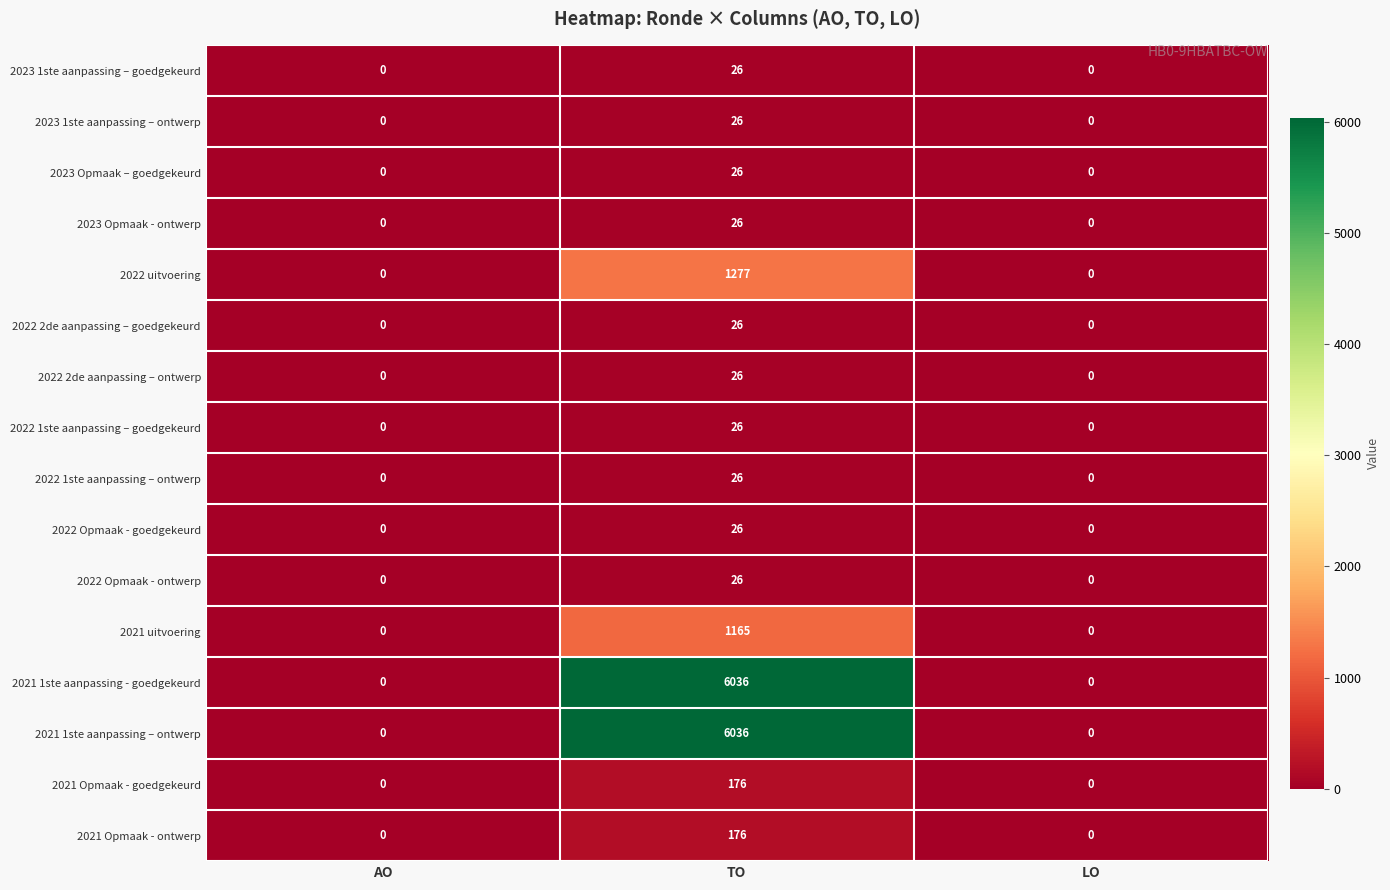

Is it true that 2022 Opmaak - ontwerp equals 0 at AO?

True